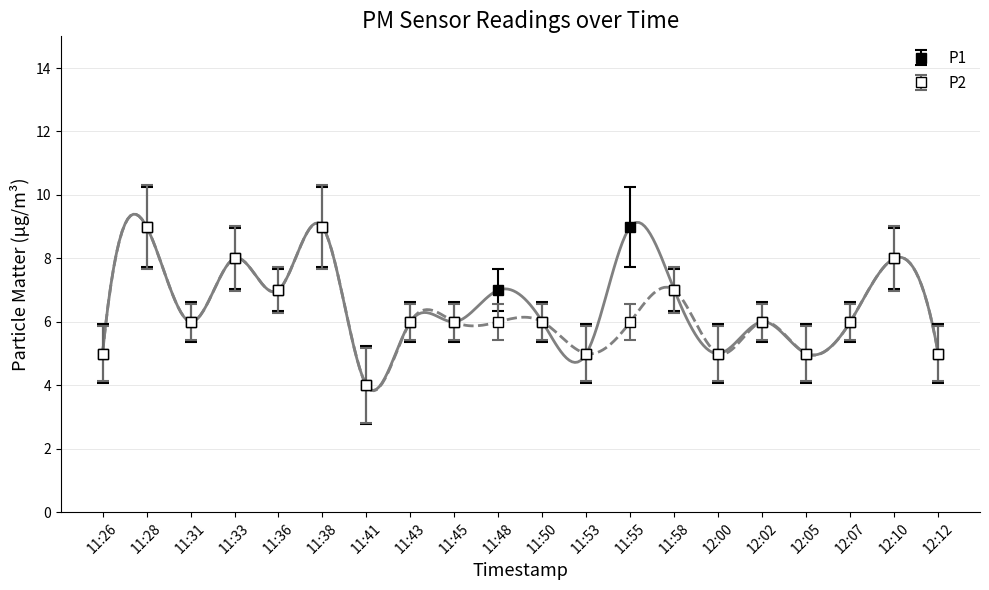

What is the label of the 2nd point from the left?

11:28